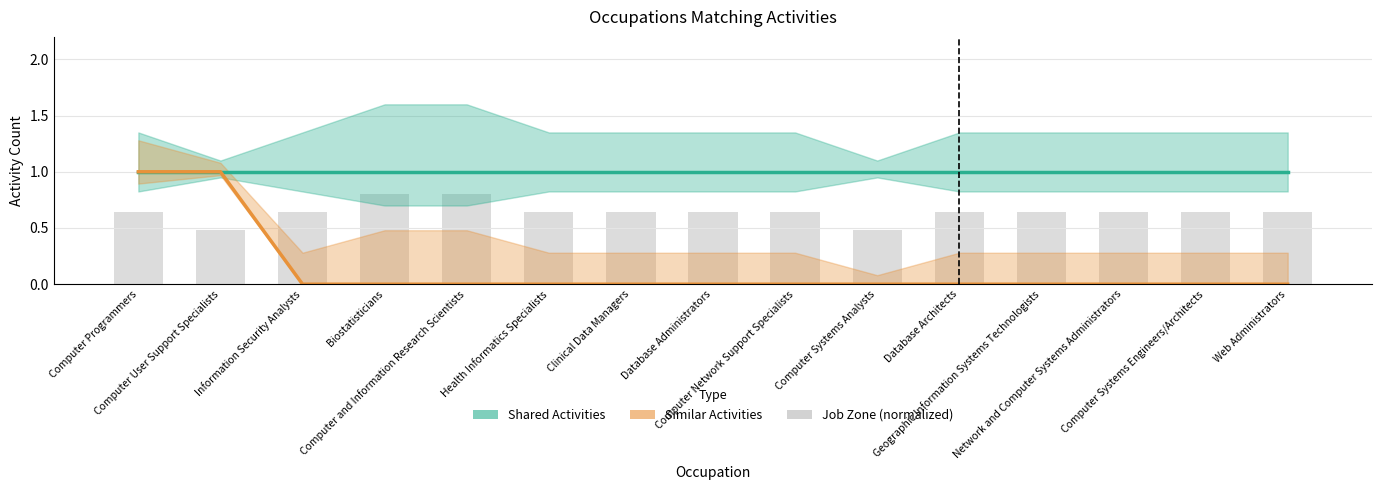

What is the difference between the highest and lowest values at Web Administrators?

1.0